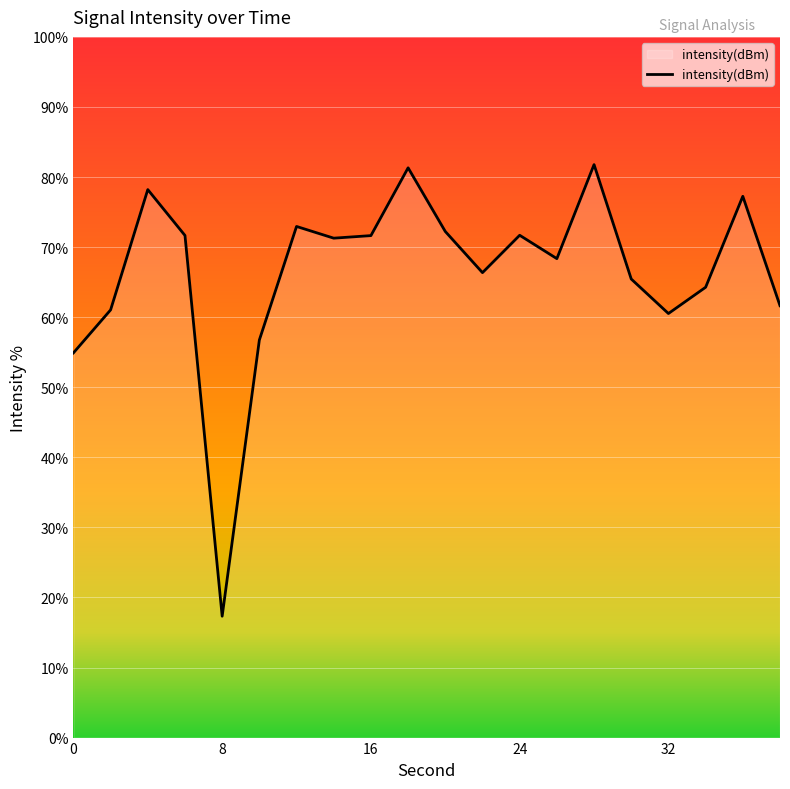

What is the sum of all values?

1326.5